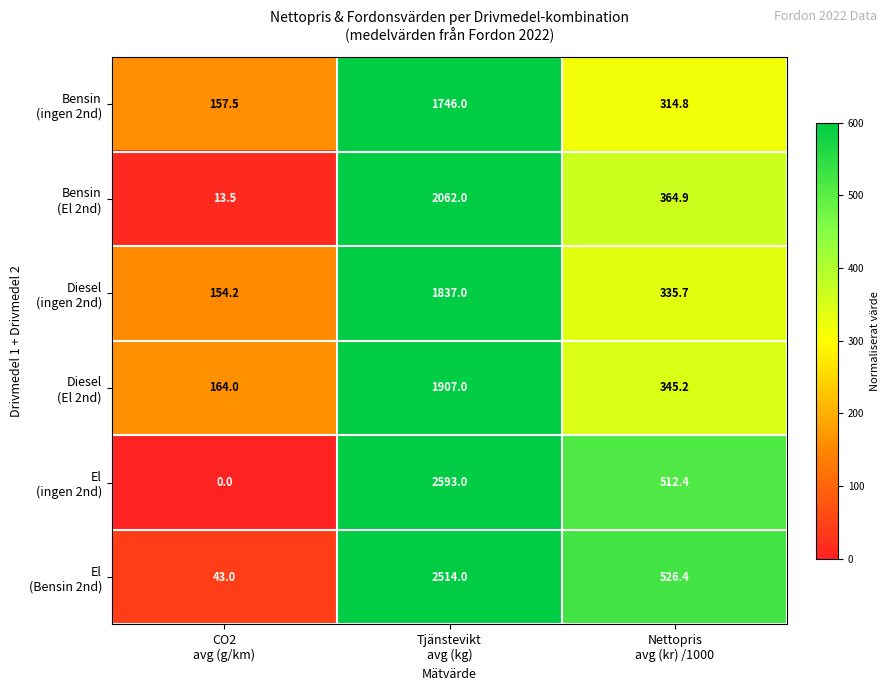

What is the spread (max minus min) of values at CO2
avg (g/km)?

164.0